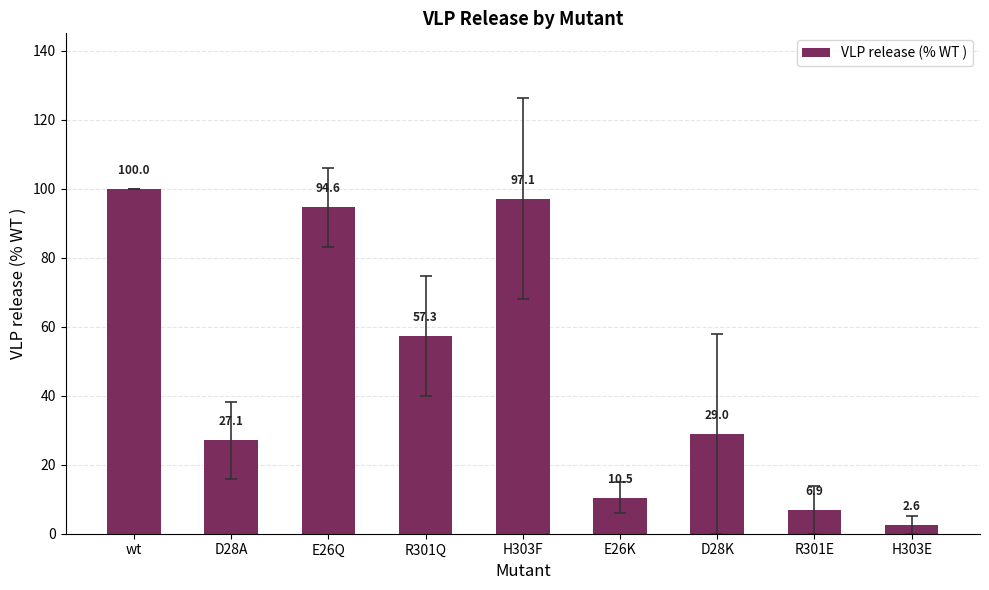

How many bars are there in total?

9